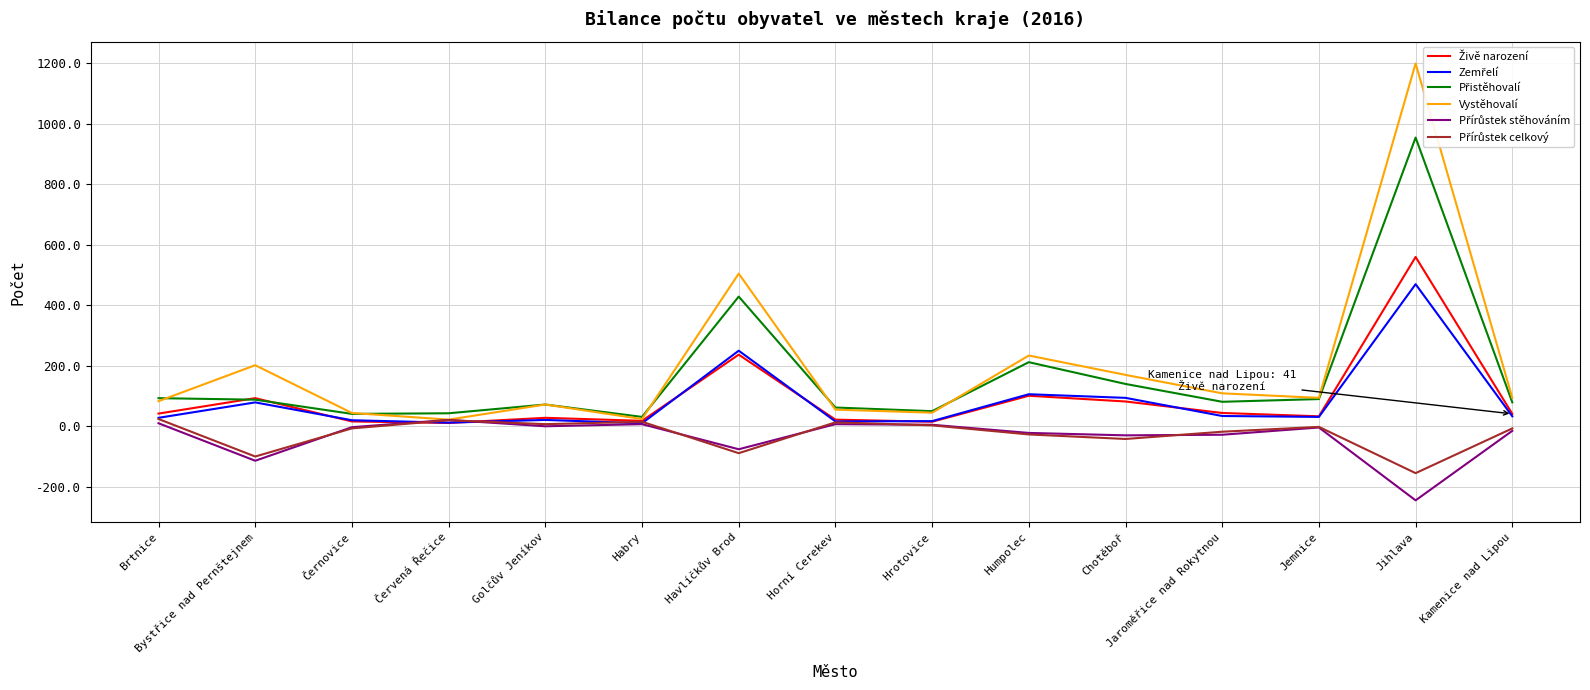

What is the average value of the Živě narození series?

90